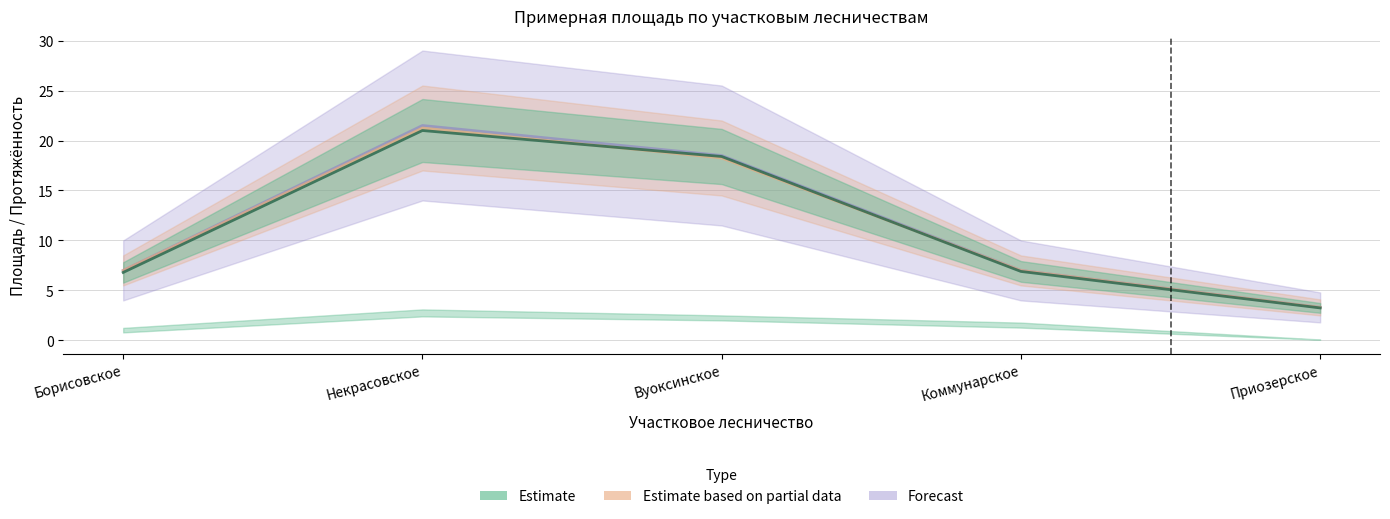

Which has a higher value, Приозерское or Коммунарское?

Коммунарское